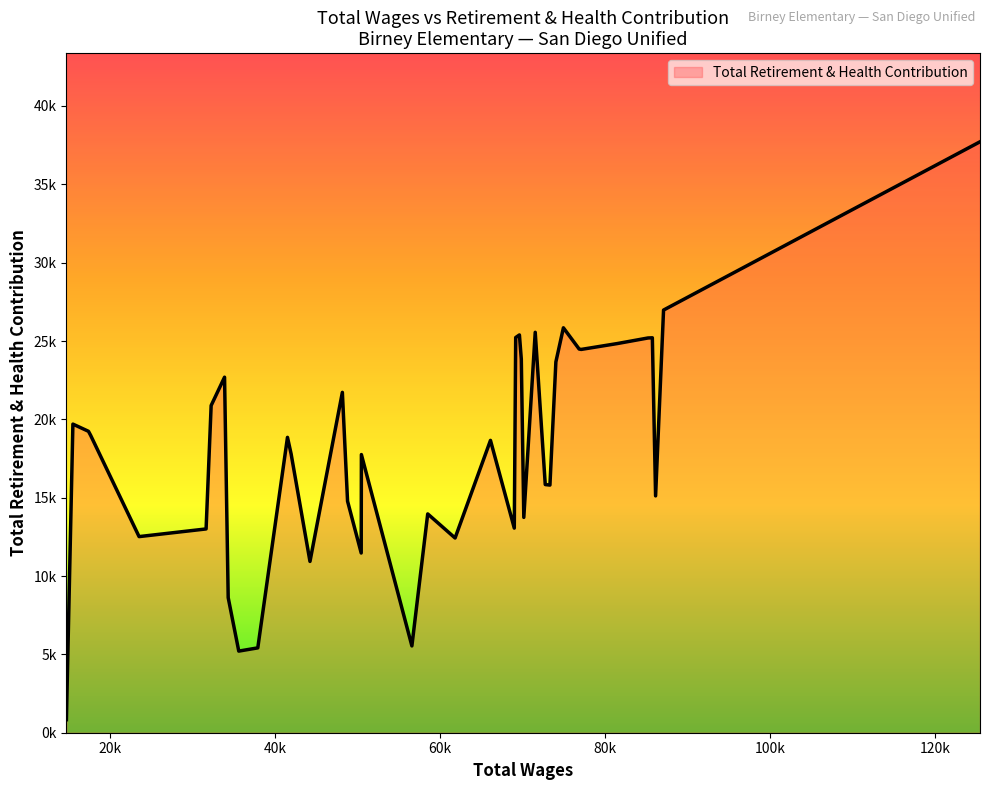

Does the chart have visible grid lines?

No